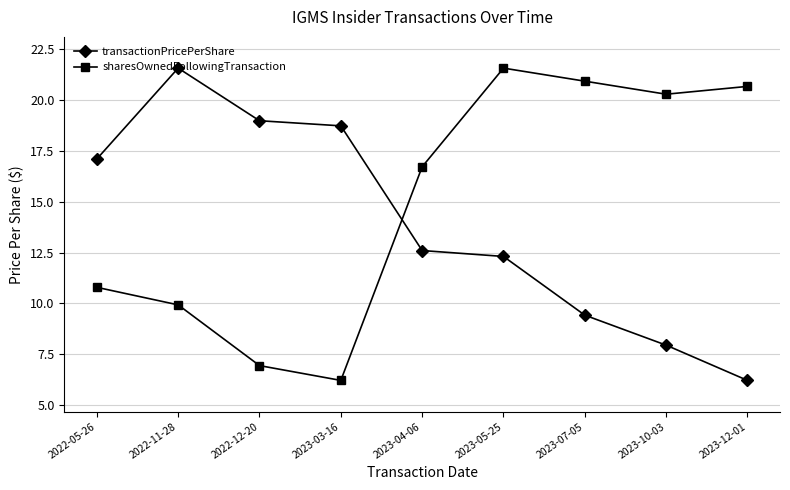

What is the total value across all series at 2023-07-05?

30.3